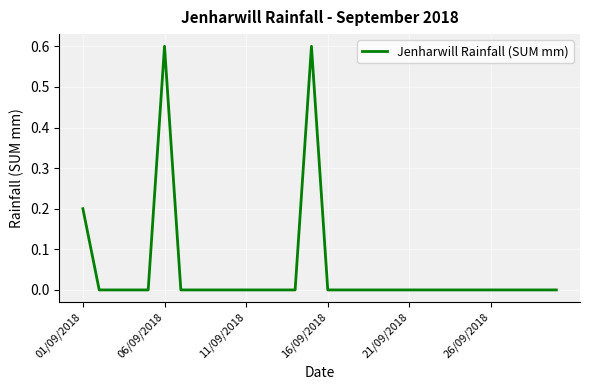

What is the sum of all values?

1.4